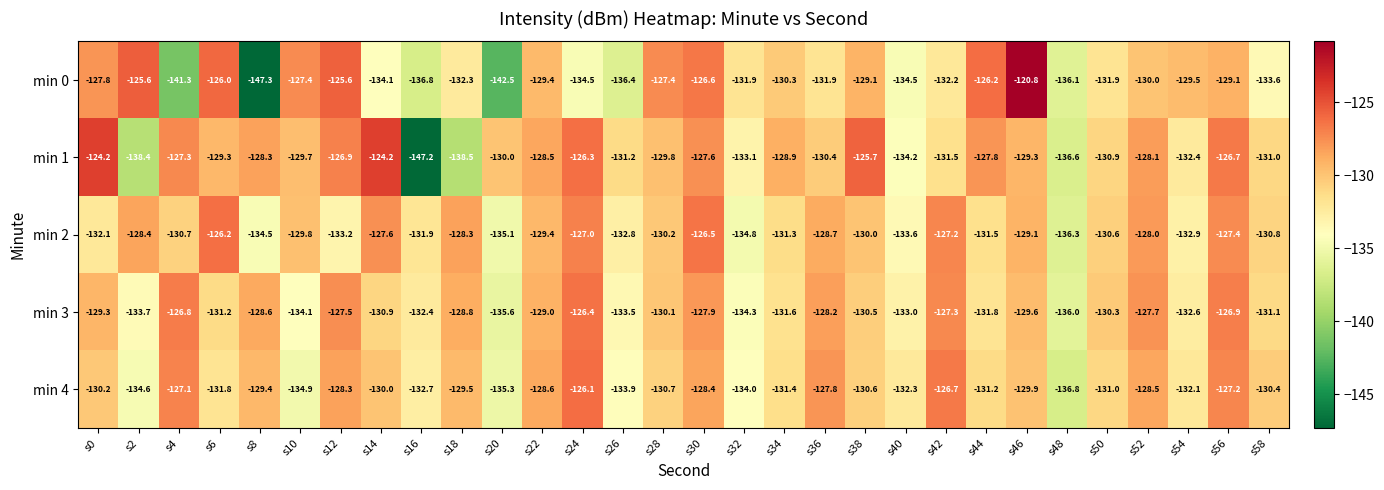

At which category is the sum across all series the highest?

s30